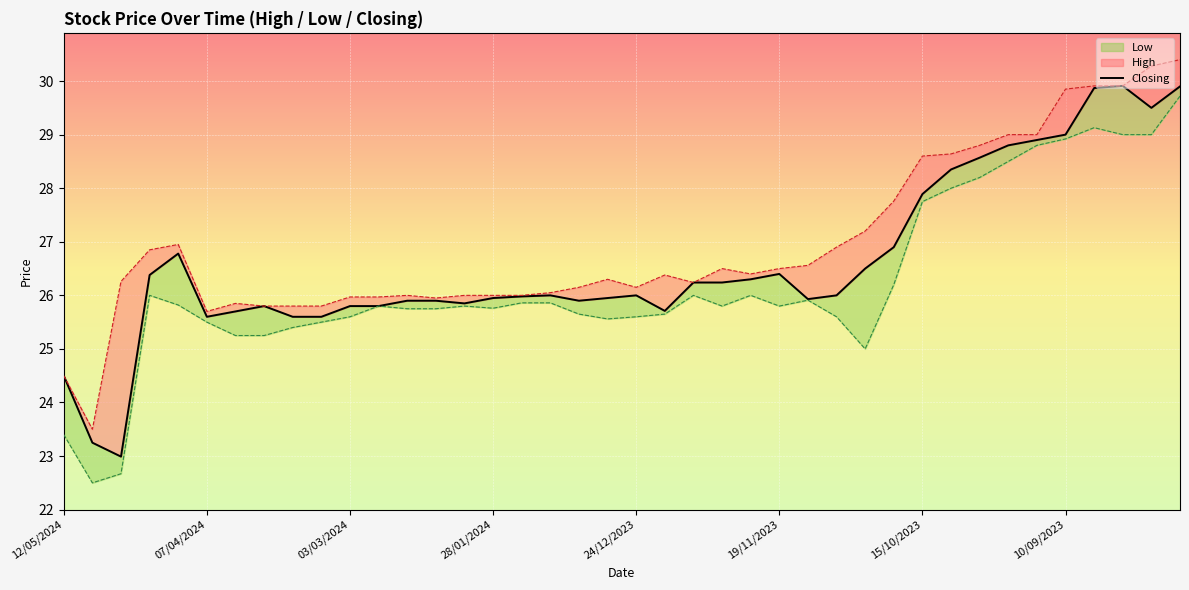

What is the difference between the High values at 01/10/2023 and 14/01/2024?

2.8